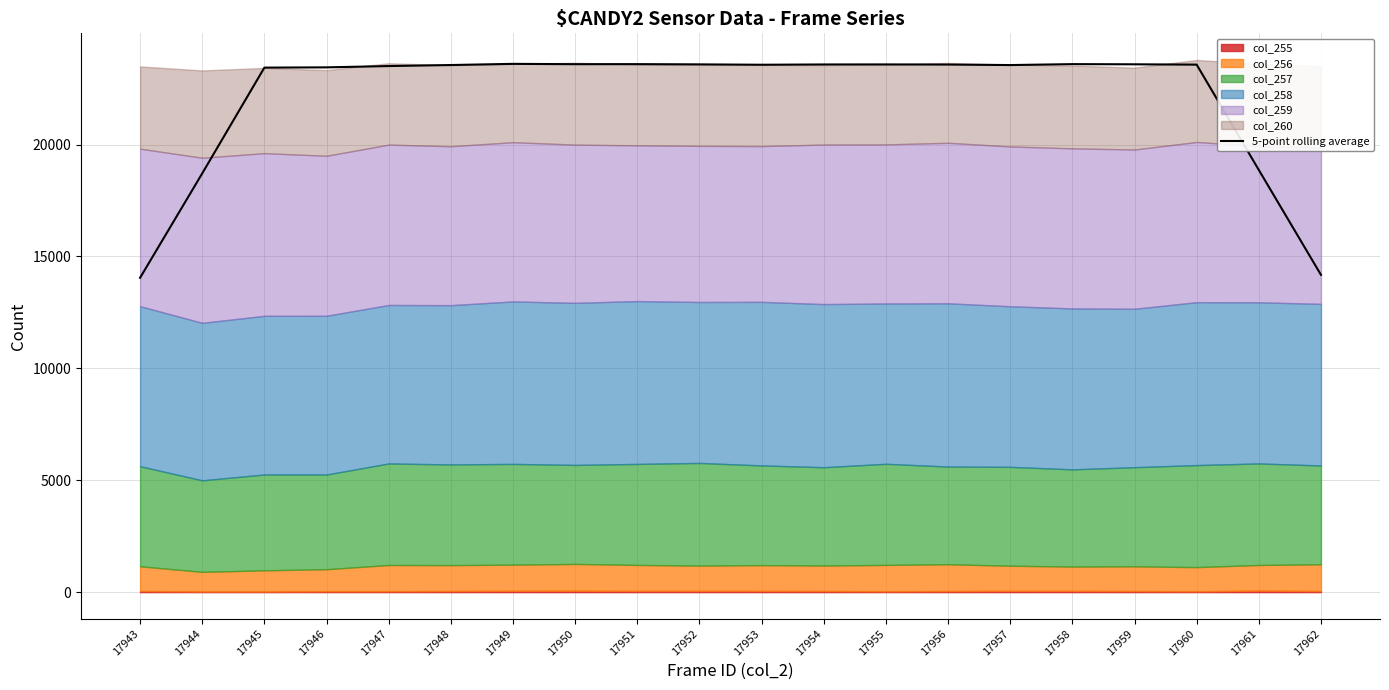

Is it true that the value at 17959 is 38344.4?

False